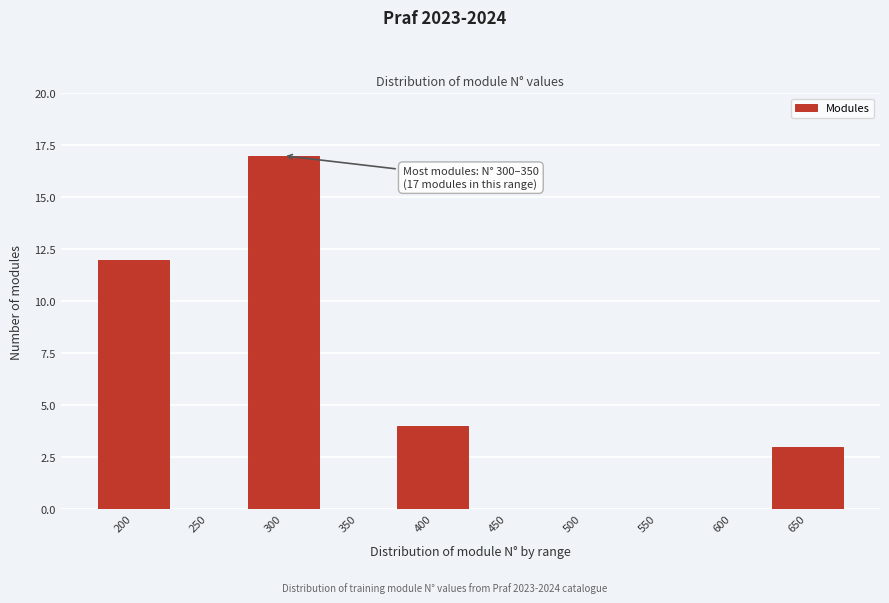

Reading left to right, transcribe all the data shown in this chart.

200=12	250=0	300=17	350=0	400=4	450=0	500=0	550=0	600=0	650=3